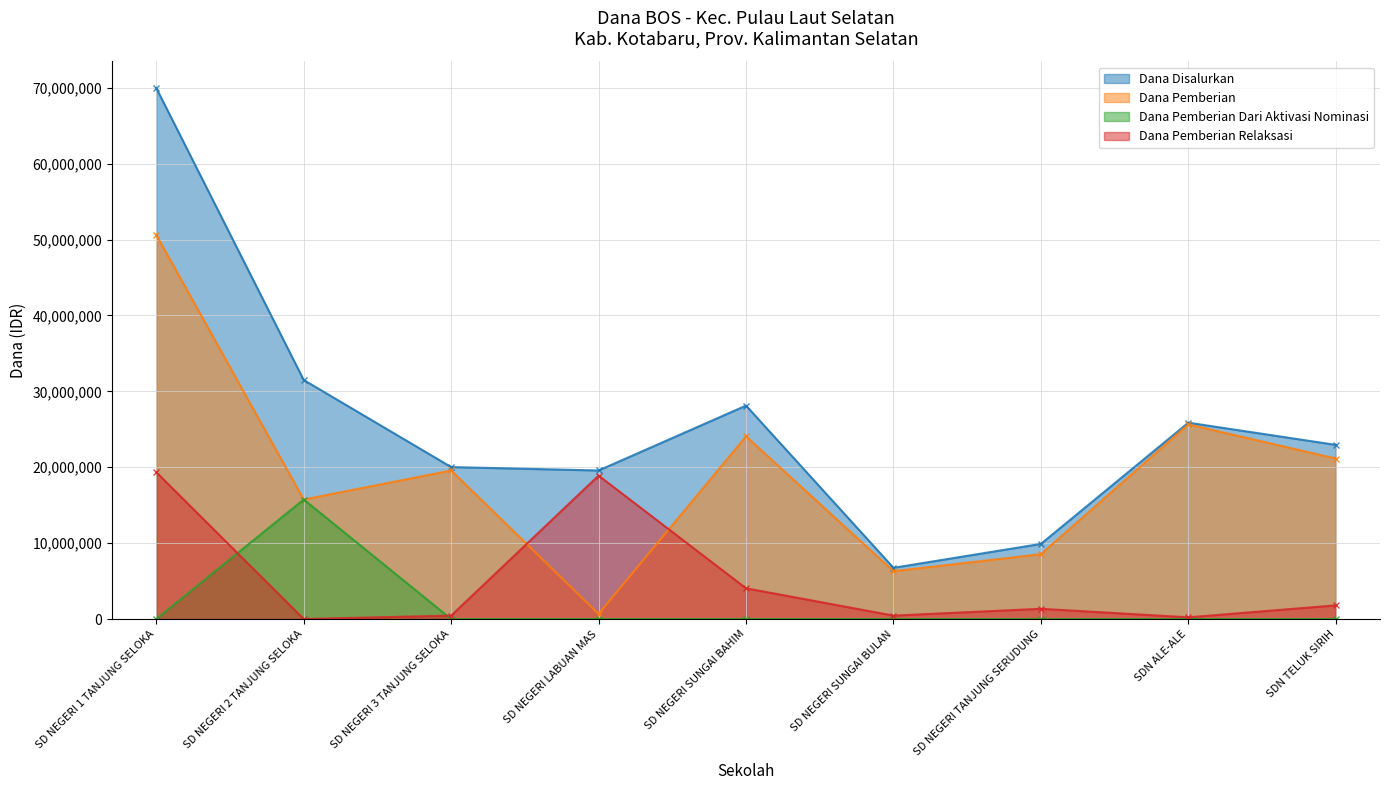

Which series has the largest range (max minus min)?

Dana Disalurkan